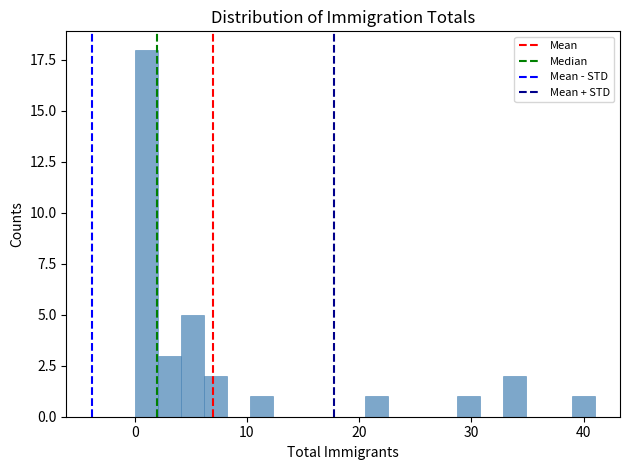

Read against the x-axis, roughly where is the centre of the tallest bar?

1